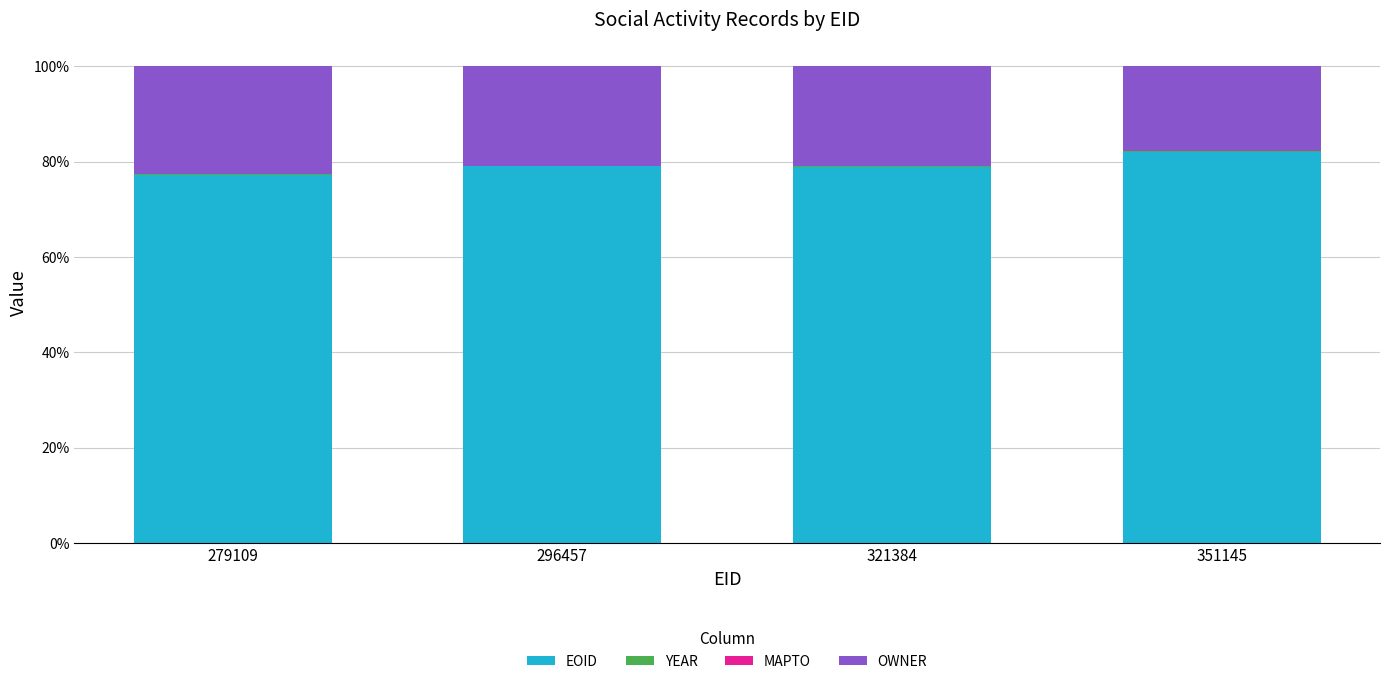

Which category has the highest value in the EOID series?

351145